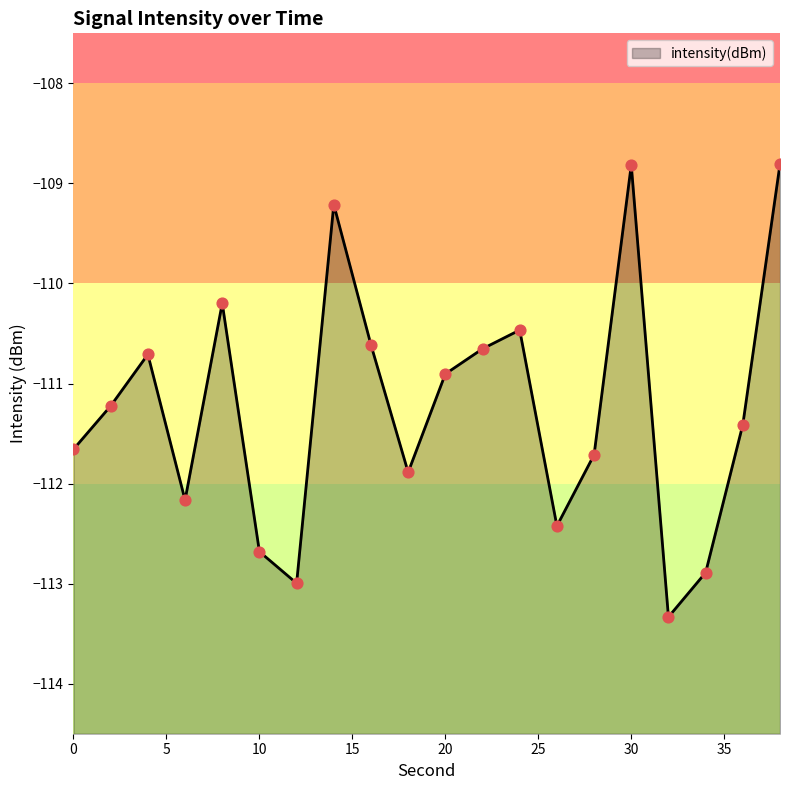

Which has a higher value, 34 or 10?

10